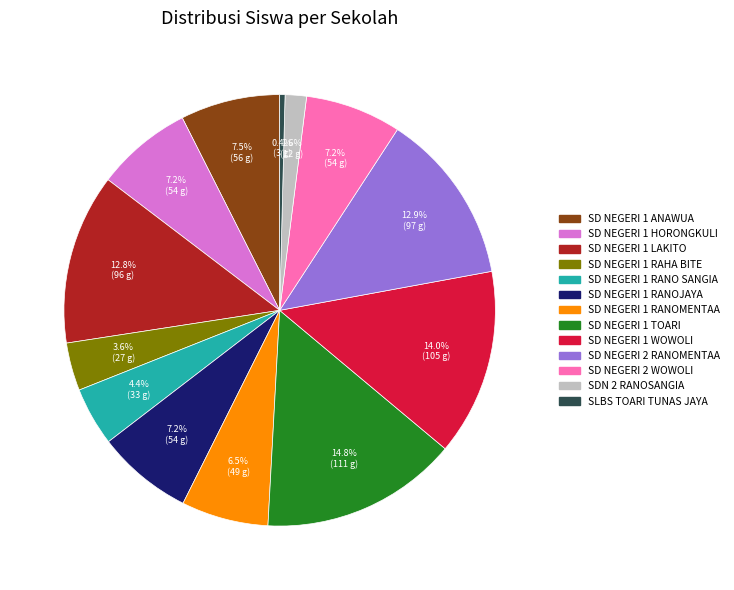

To the nearest percent, what is the average slice percentage?

8%